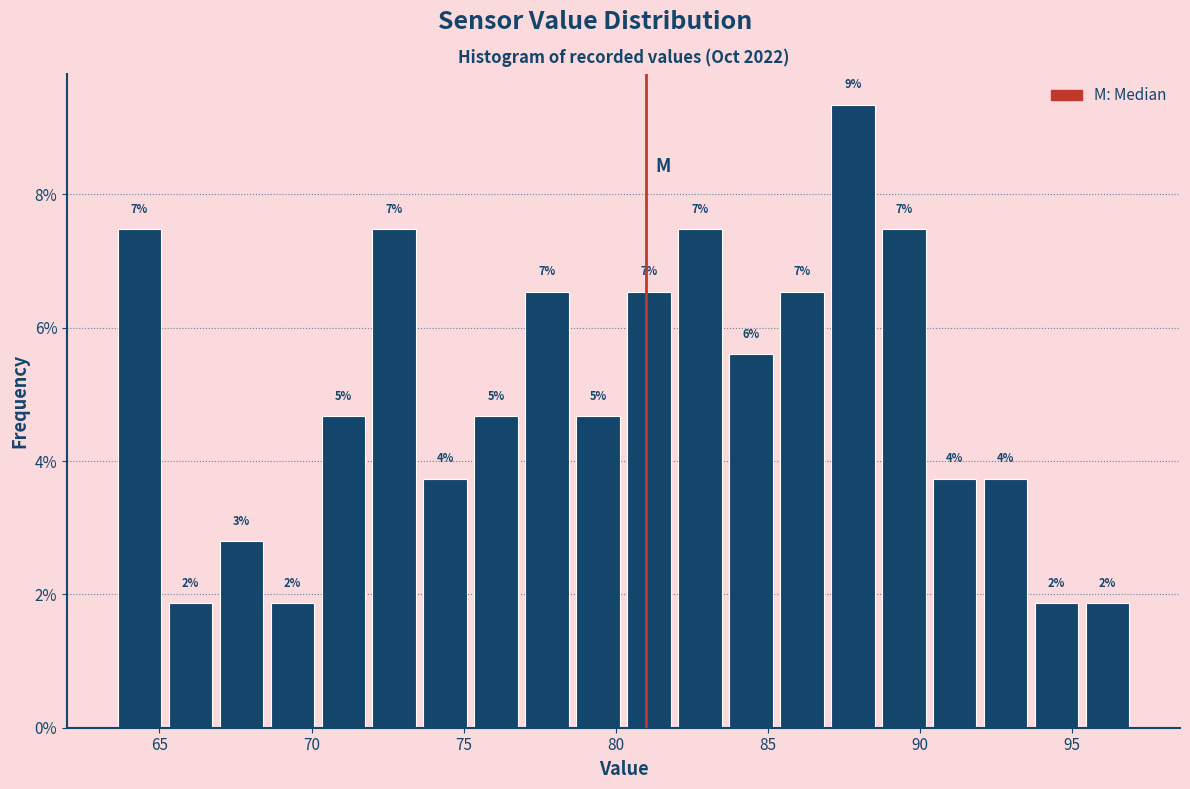

Read against the x-axis, roughly where is the centre of the tallest bar?

88.0